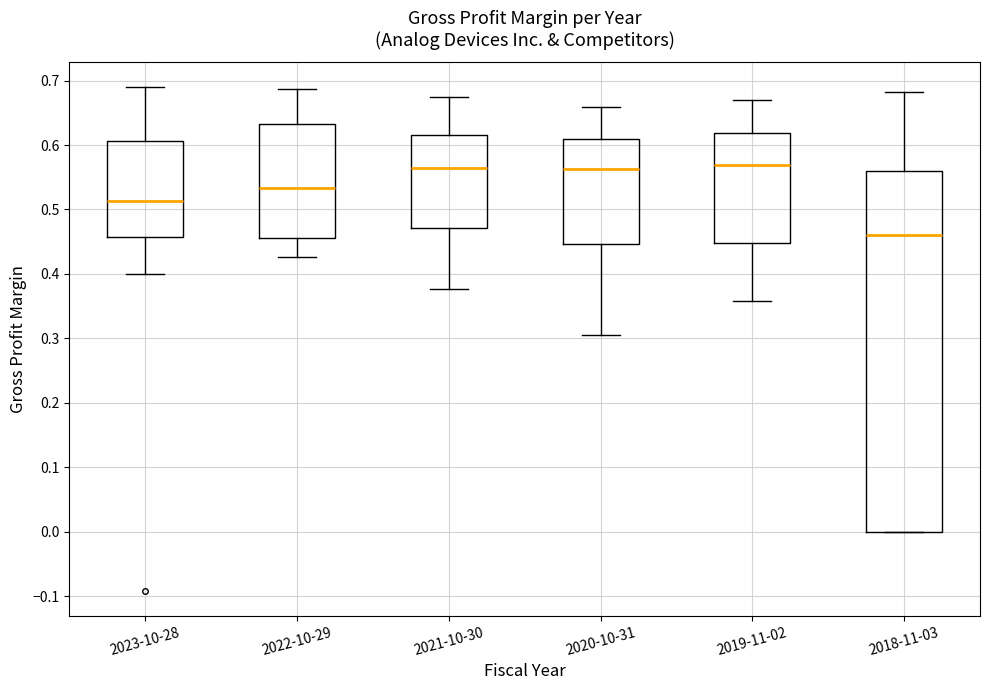

Reading left to right, read every box against the y-axis: the position of its median line, the range the box covers, and the ends of its whiskers. The values are not printed on the chart, so give them approximately, as read against the axis.

2023-10-28: median 0.51, box 0.46 to 0.61, whiskers 0.40 to 0.69
2022-10-29: median 0.53, box 0.46 to 0.63, whiskers 0.43 to 0.69
2021-10-30: median 0.56, box 0.47 to 0.61, whiskers 0.38 to 0.67
2020-10-31: median 0.56, box 0.45 to 0.61, whiskers 0.31 to 0.66
2019-11-02: median 0.57, box 0.45 to 0.62, whiskers 0.36 to 0.67
2018-11-03: median 0.46, box 0.00 to 0.56, whiskers 0.00 to 0.68